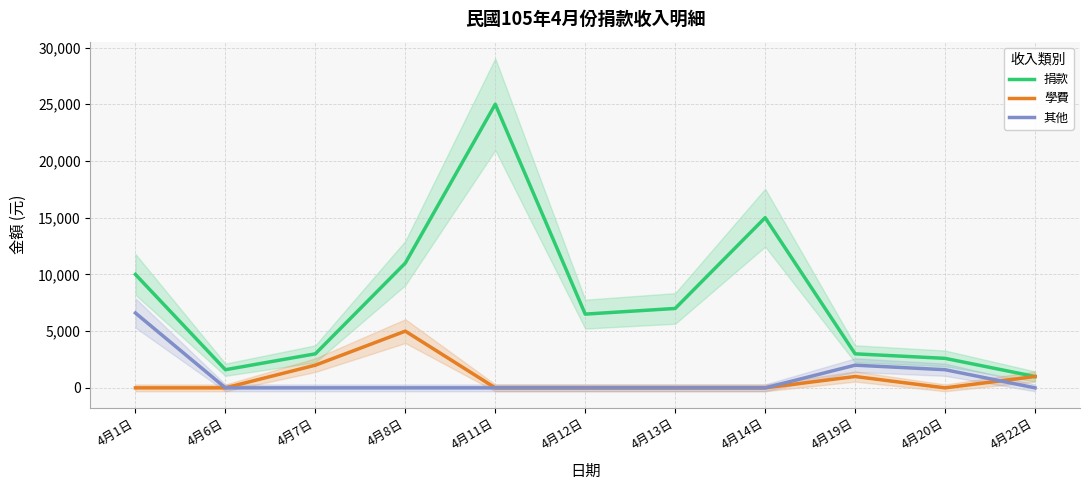

Reading left to right, what are all the values shown in this chart?

捐款: 10000	1600	3000	11000	25000	6500	7000	15000	3000	2600	1000
學費: 0	0	2000	5000	0	0	0	0	1000	0	1000
其他: 6600	0	0	0	0	0	0	0	2000	1600	0